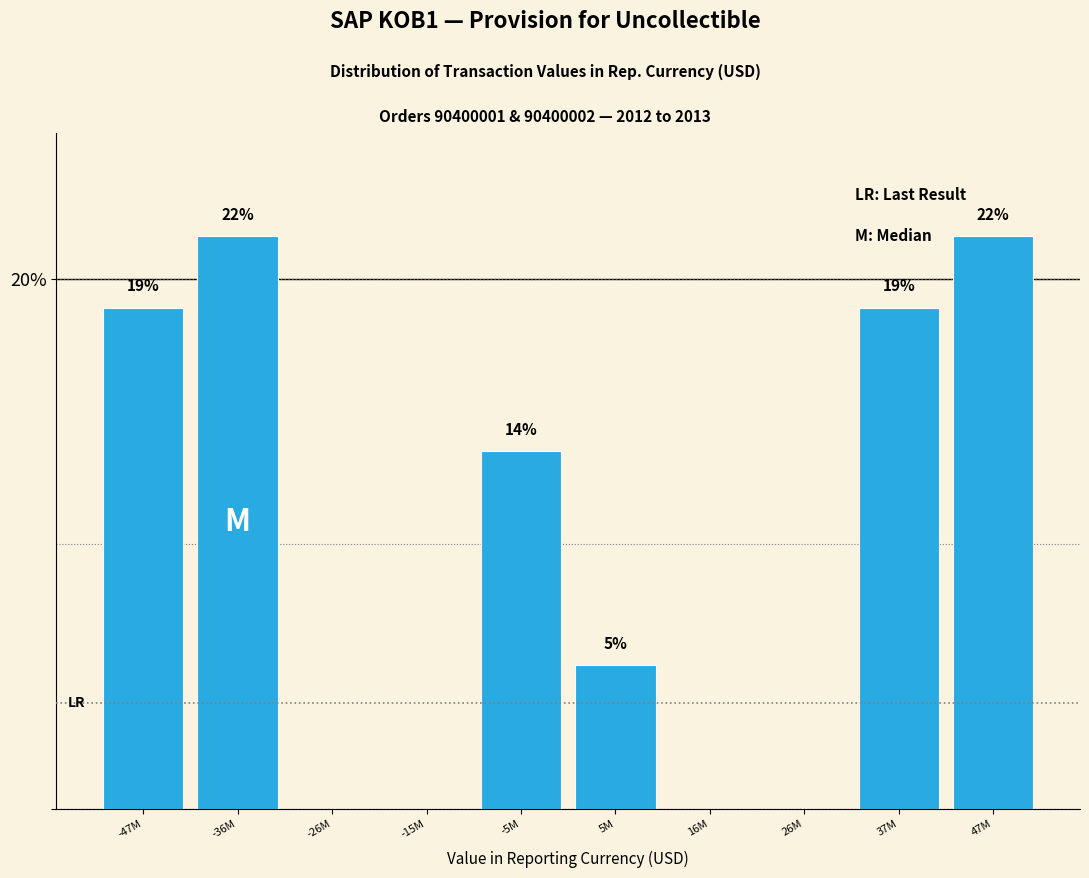

Are the bars horizontal?

No